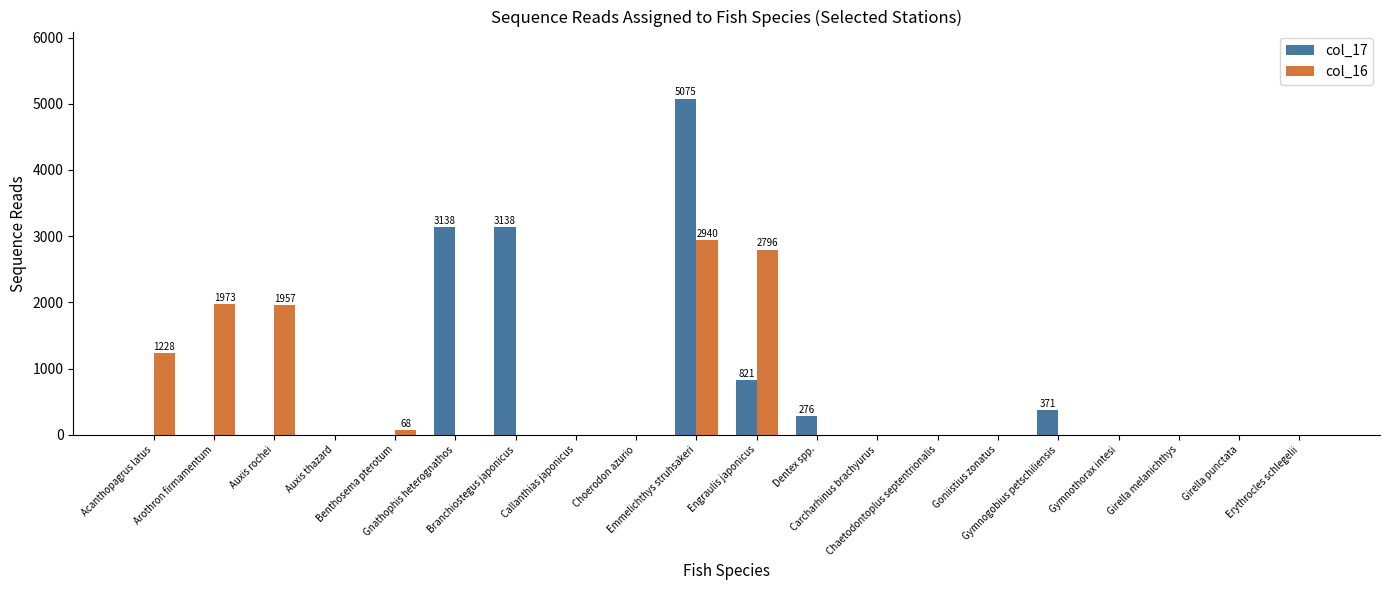

The col_16 series shows 0 at Goniistius zonatus. True or false?

True